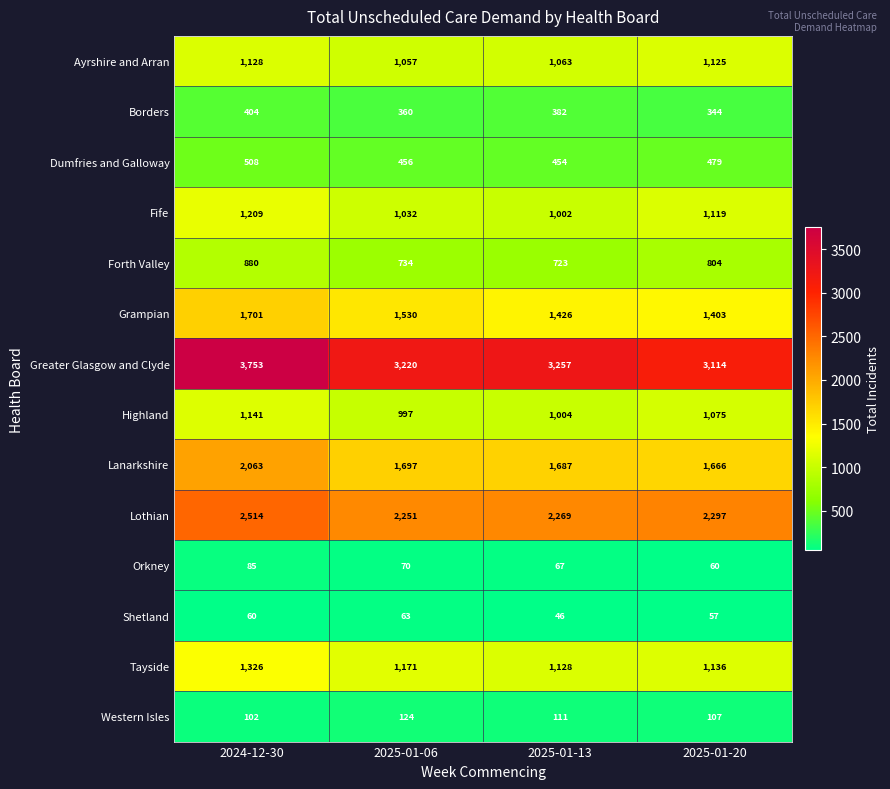

What is the spread (max minus min) of values at 2025-01-06?

3157